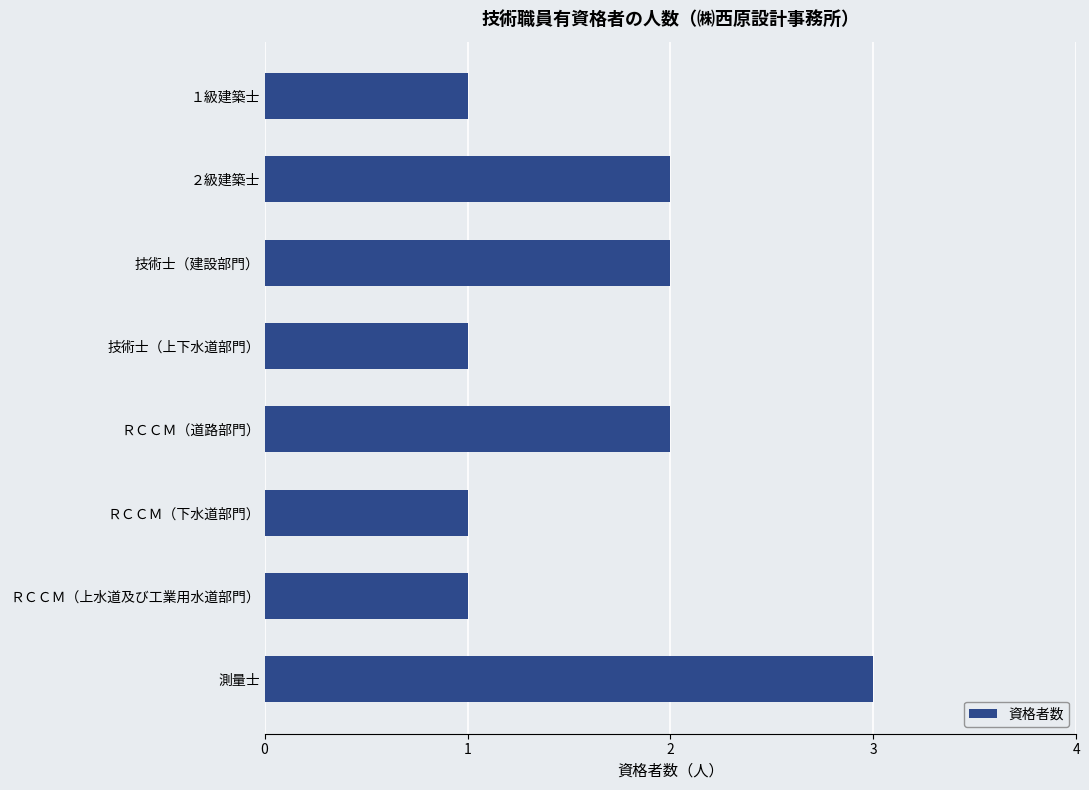

What is the label of the 6th bar from the bottom?

技術士（建設部門）